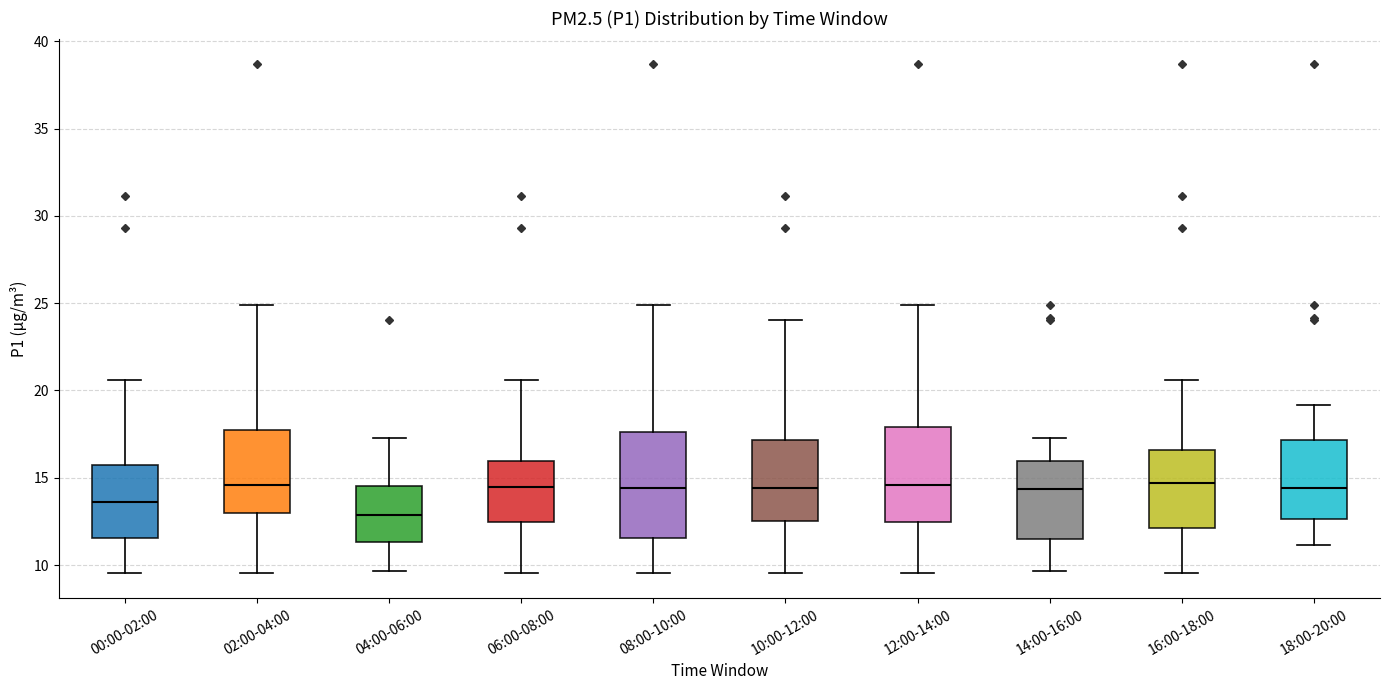

Comparing the boxes themselves (not the whiskers), which one is the tallest?

08:00-10:00